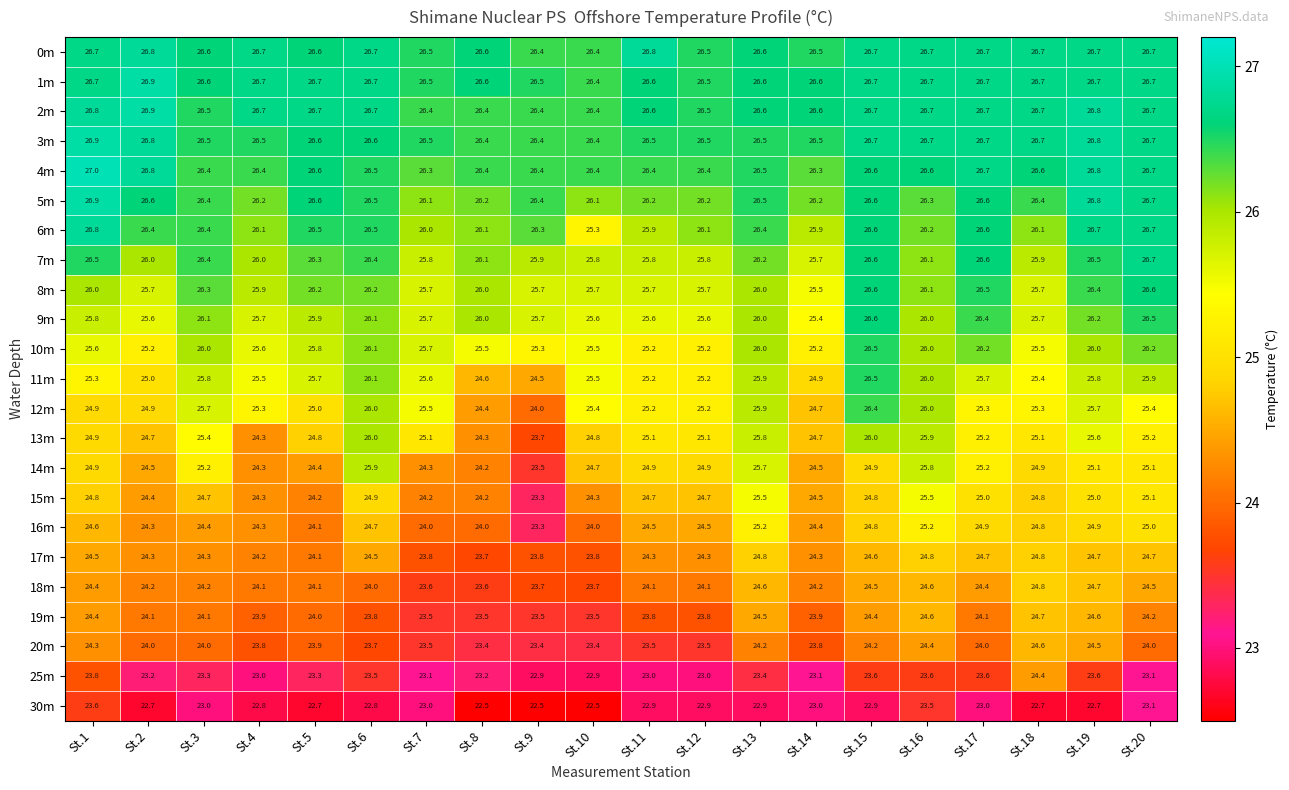

What is the approximate value of 19m at St.3?

24.1